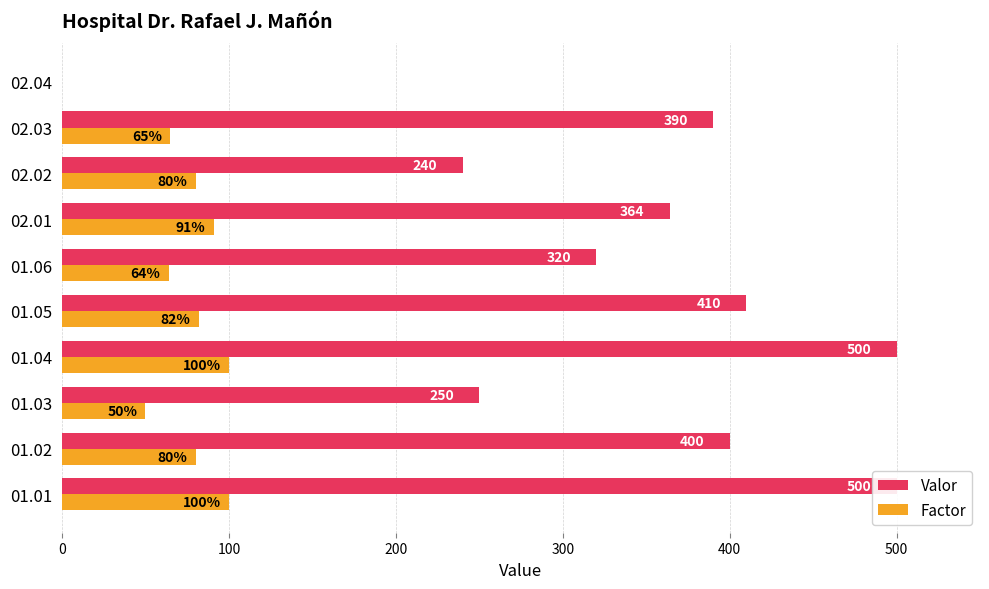

Count the number of data series in this chart.

2